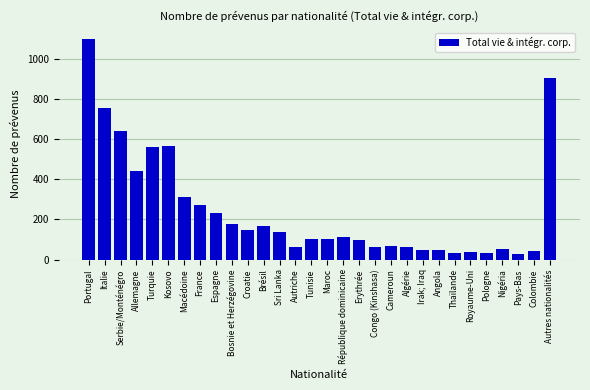

What is the label of the 1st bar from the left?

Portugal